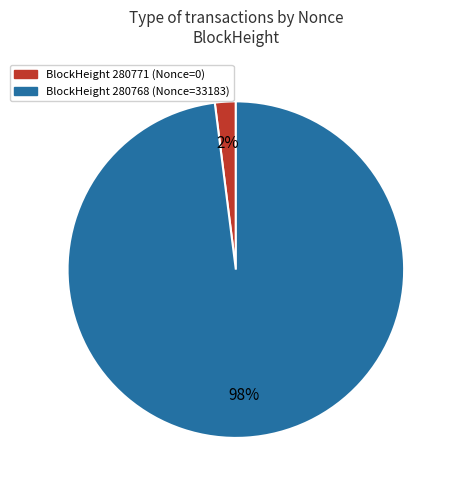

To the nearest percent, what is the difference between the largest and smallest slice percentages?

96%